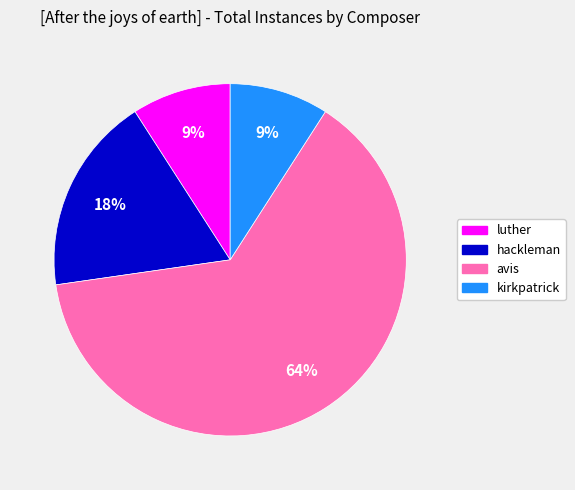

Does any single category account for the majority?

Yes